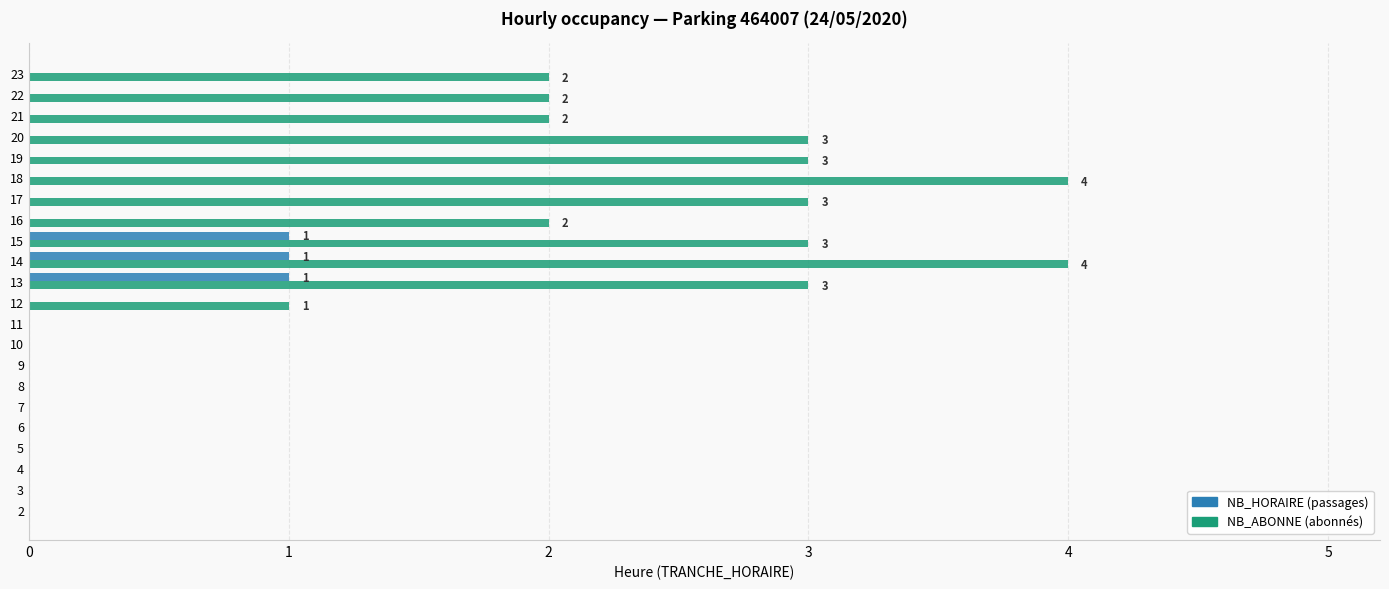

What is the maximum value shown in the chart?

4